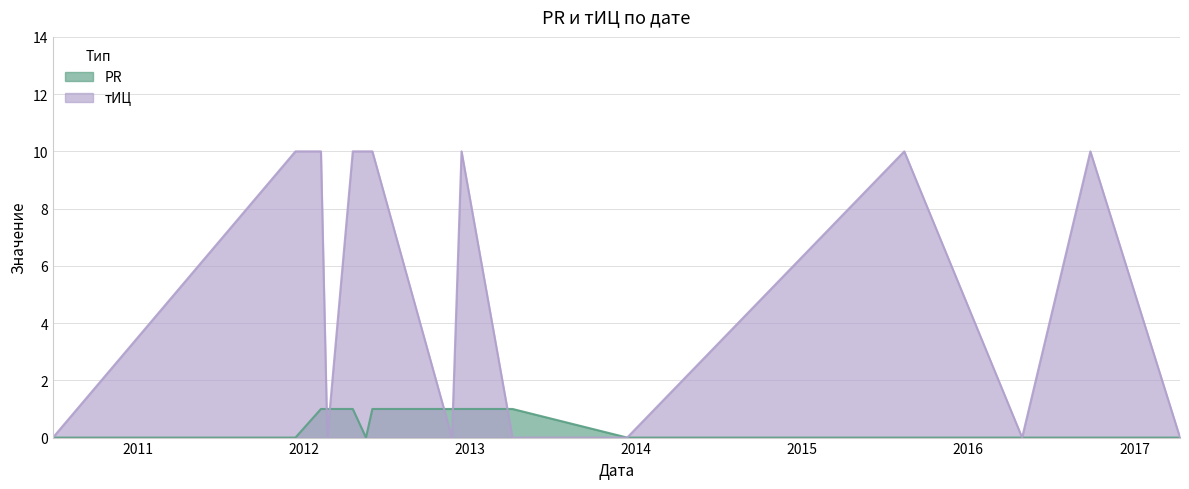

What is the label of the 10th point from the left?

2013-04-04